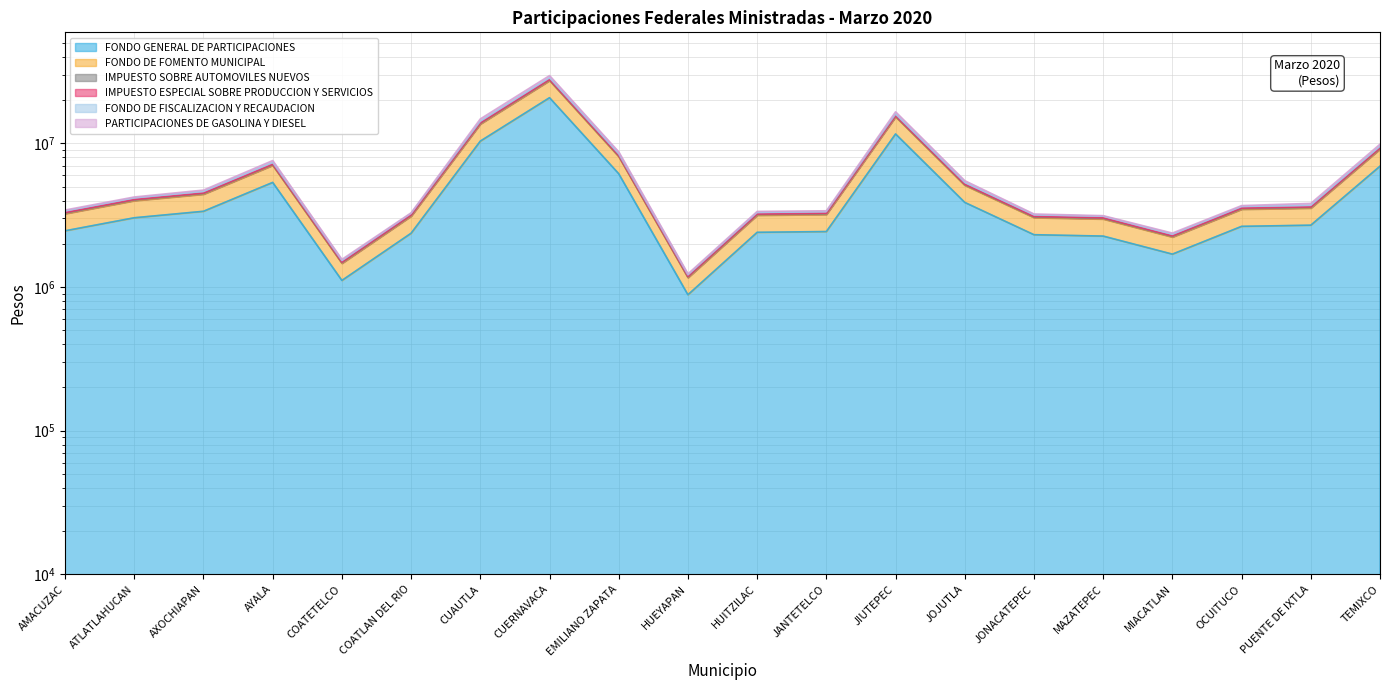

At which category does FONDO DE FISCALIZACION Y RECAUDACION reach its first local valley?

COATETELCO